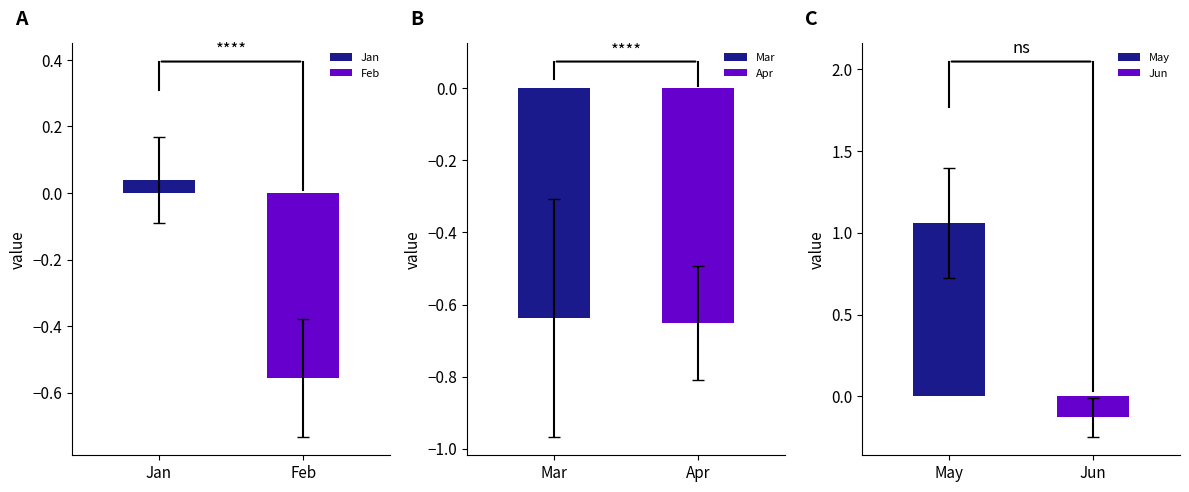

Which series has the largest total across all categories?

May